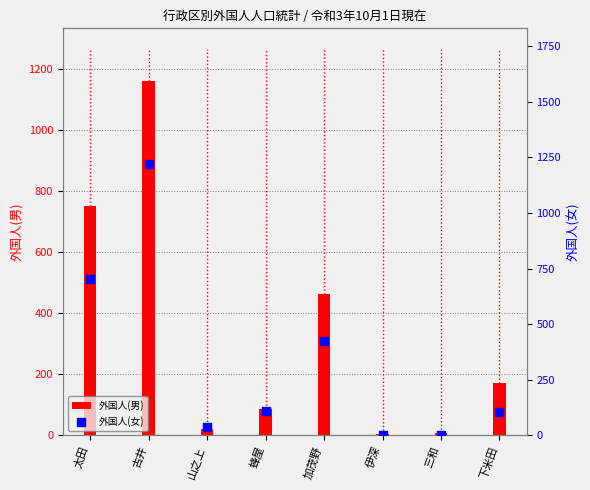

Is the value of 外国人(男) at 蜂屋 greater than the value of 外国人(女) at 古井?

No